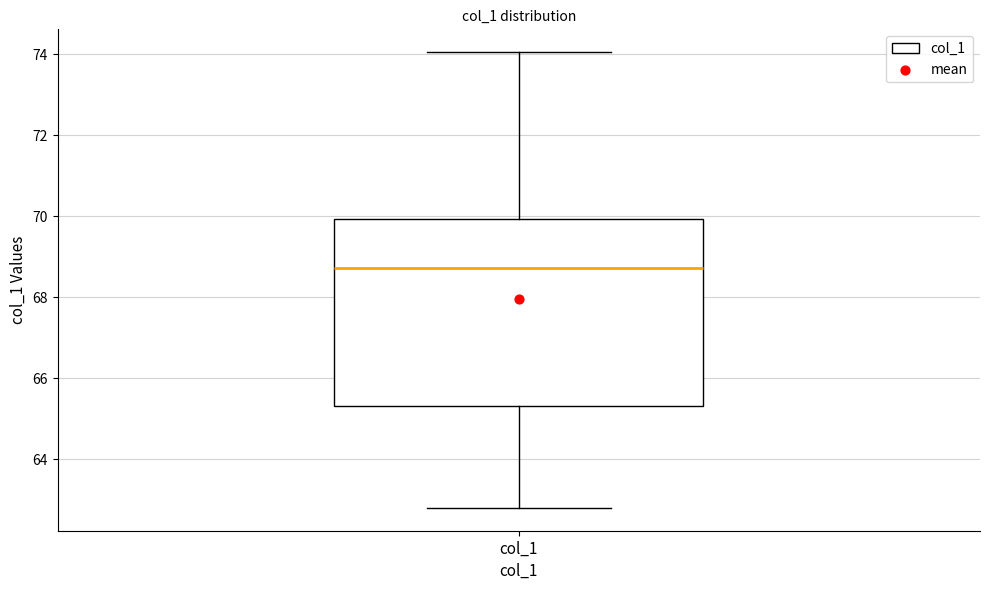

Read this box plot against the y-axis: the position of the median line, the range covered by the box, and the ends of both whiskers. The values are not printed on the chart, so give them approximately, as read against the axis.

median 68.8, box 65.4 to 70.0, whiskers 62.8 to 74.0